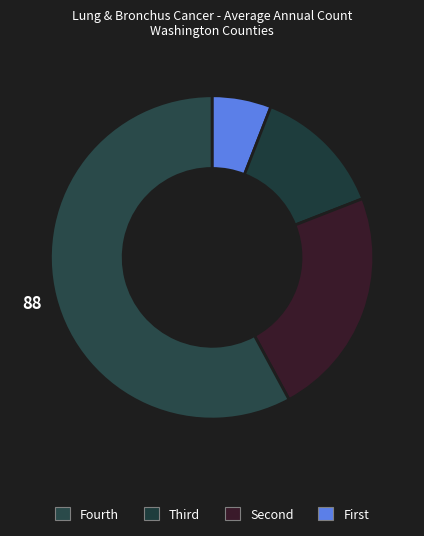

Rank the categories by value from lowest to highest.

Fourth, Third, Second, First